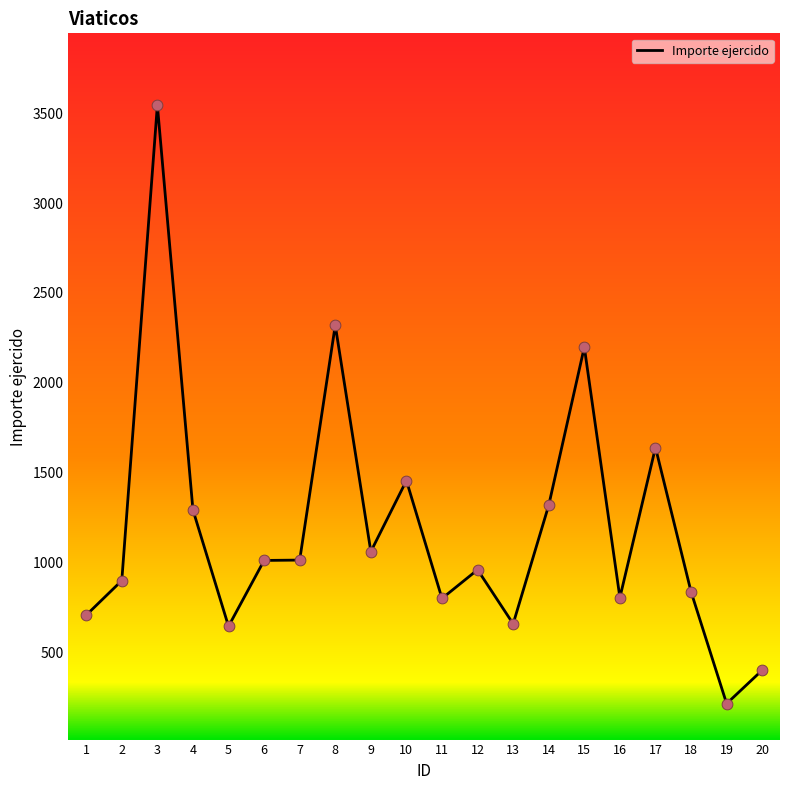

What is the change in value from 4 to 15?

+905.6